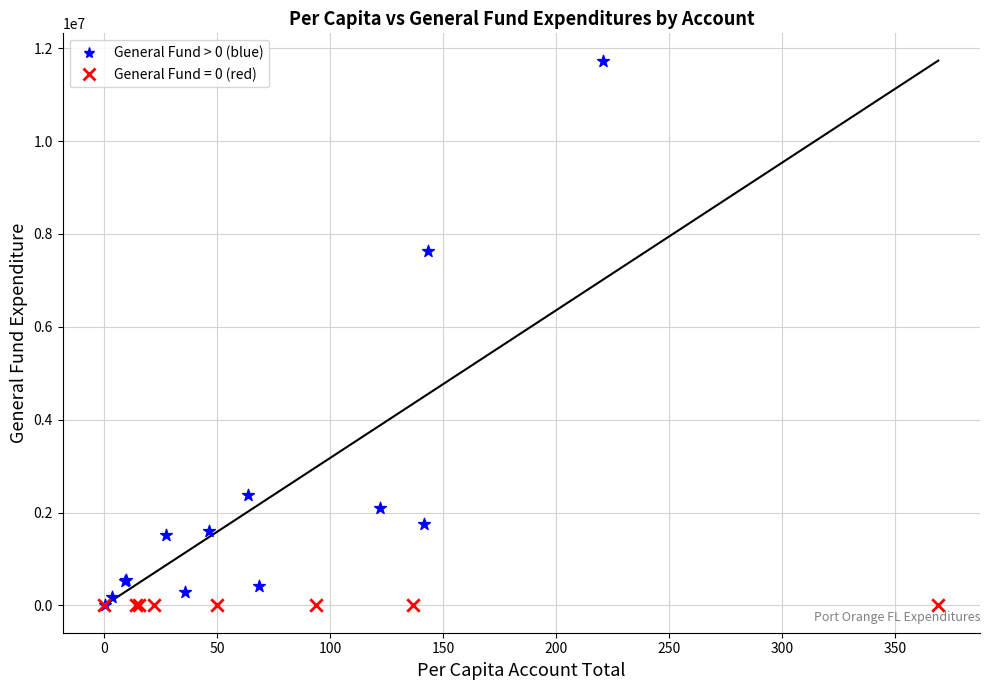

Which series contains the highest Y value?

General Fund > 0 (blue)